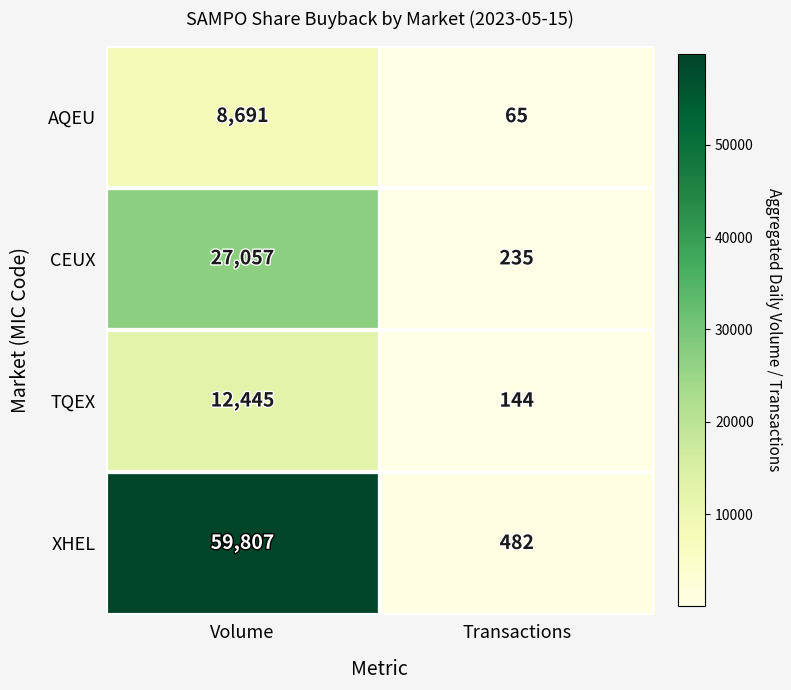

Which series has the largest range (max minus min)?

XHEL